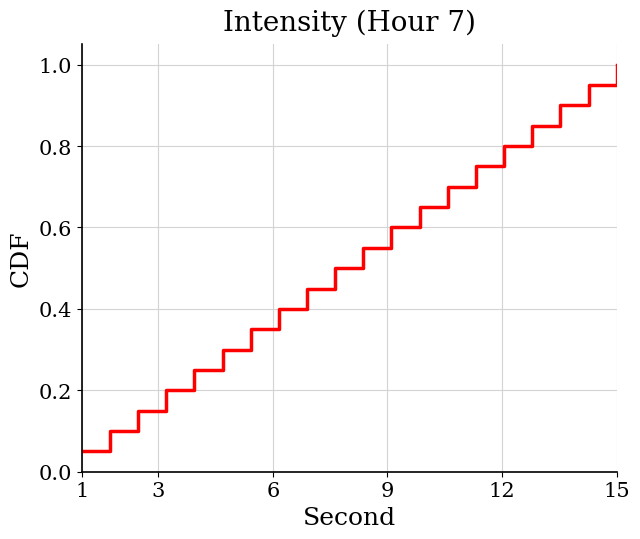

What is the maximum value shown in the chart?

1.0